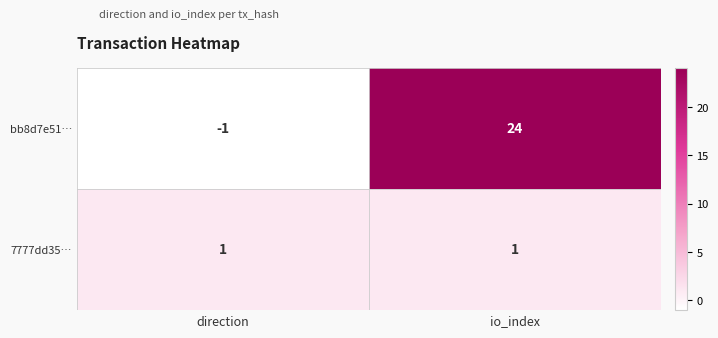

The bb8d7e51… series shows 24 at io_index. True or false?

True